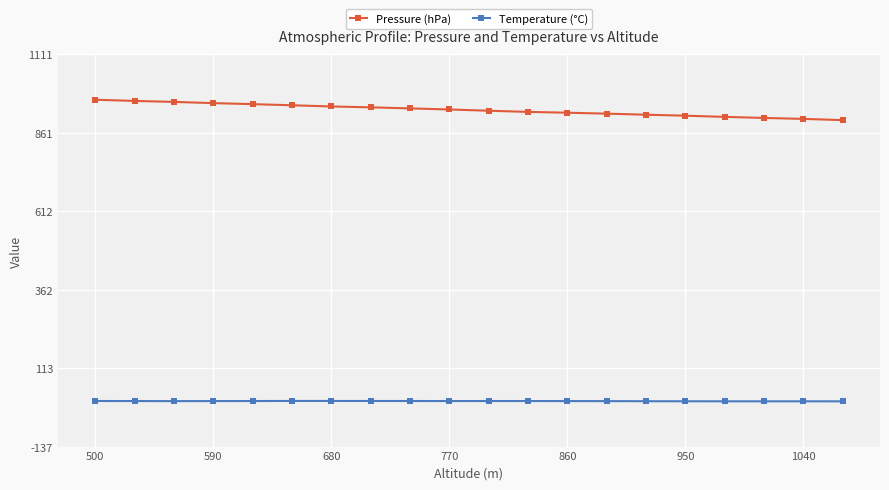

List the series in order of their peak value, lowest first.

Temperature (°C), Pressure (hPa)